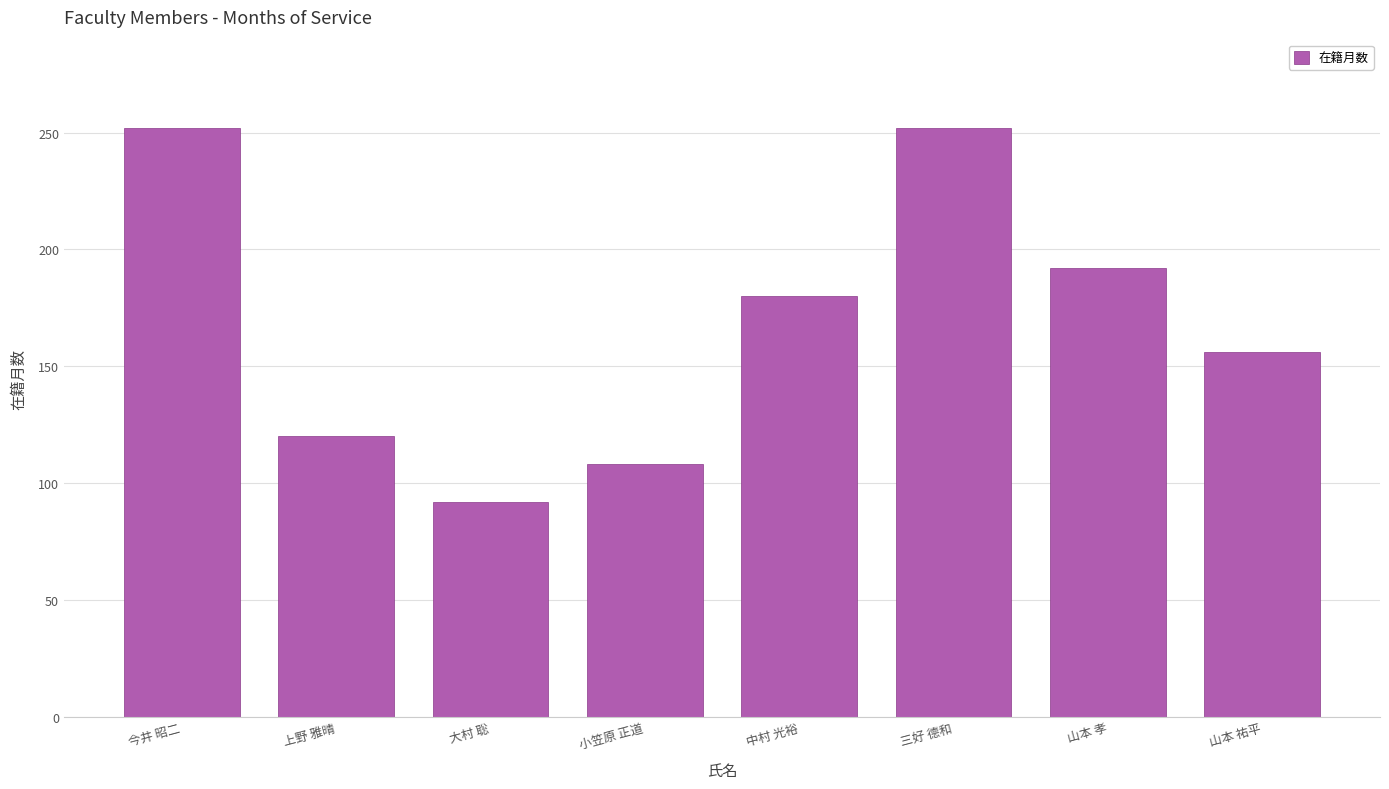

How many bars are there in total?

8